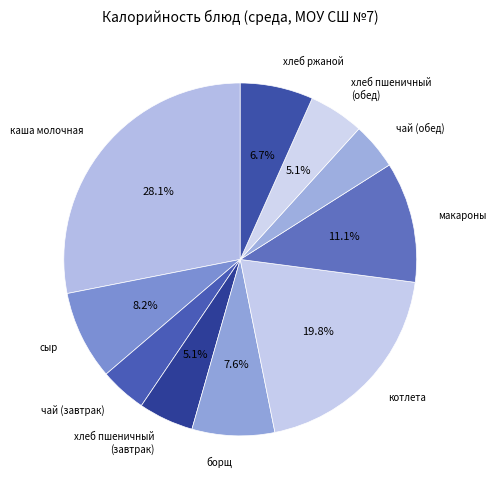

What is the ratio of the value at чай (обед) to the value at сыр?

0.5